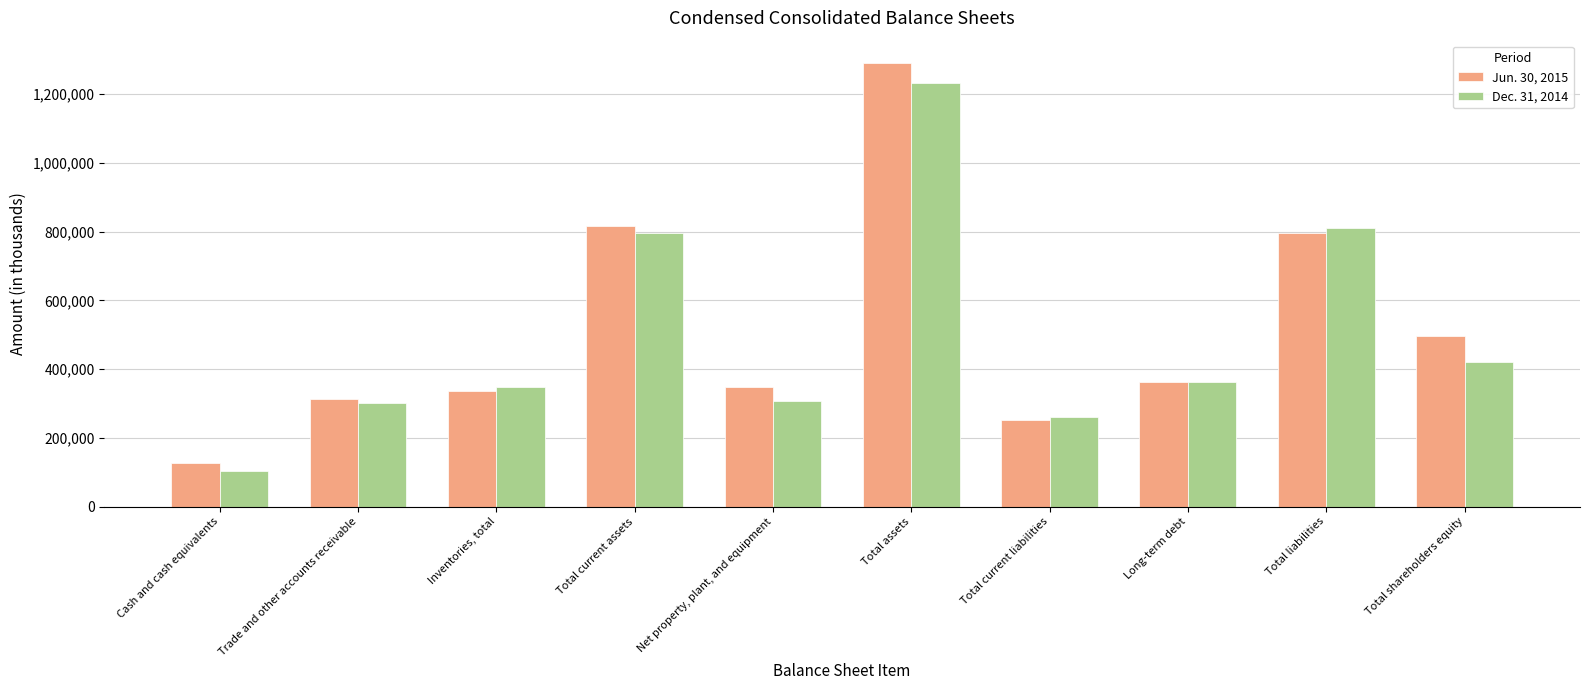

Where does the Jun. 30, 2015 series first go above 361556?

Total current assets